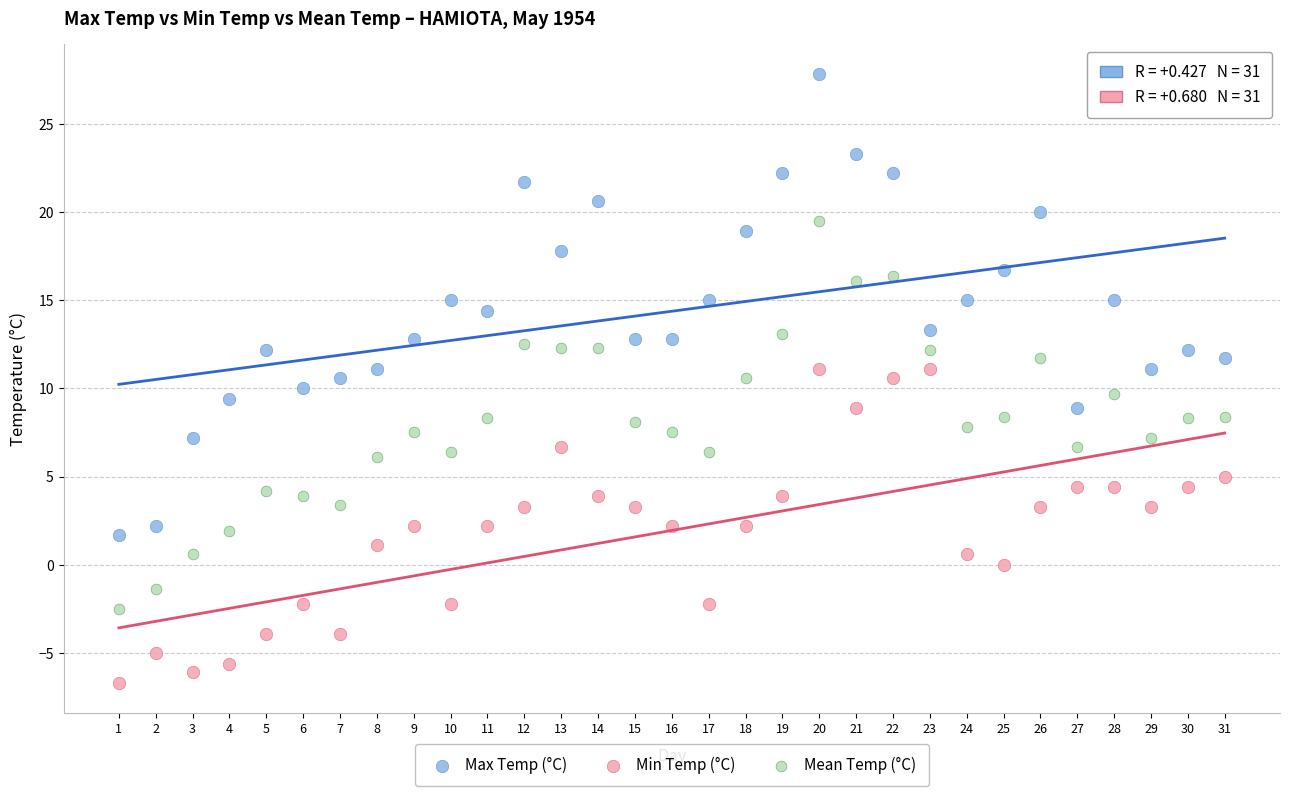

Across all data points, what is the range of Y values (max minus min)?

34.5